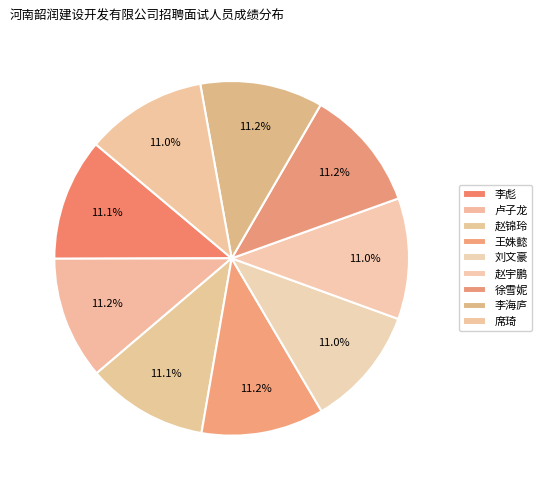

Is it true that 王姝懿 is 11% of the pie?

True